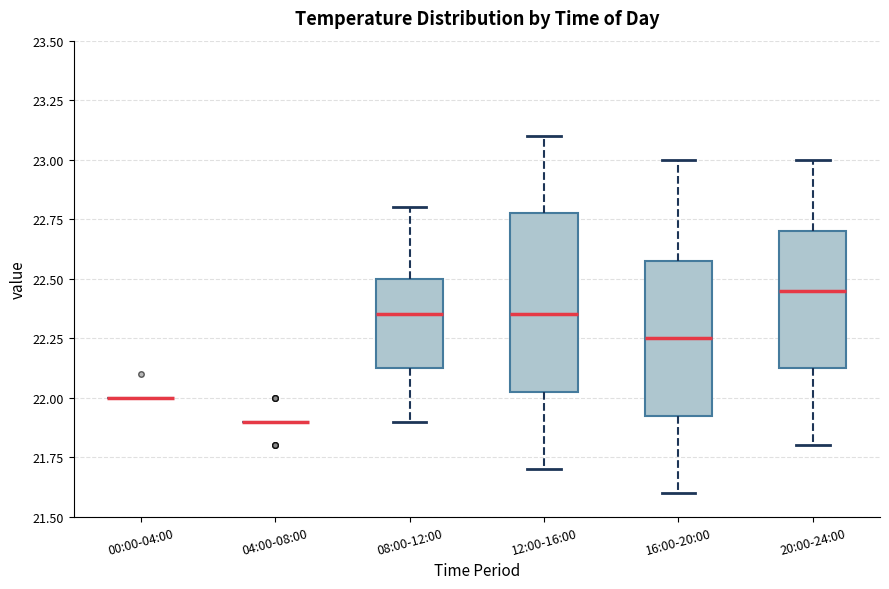

Comparing the boxes themselves (not the whiskers), which one is the tallest?

12:00-16:00